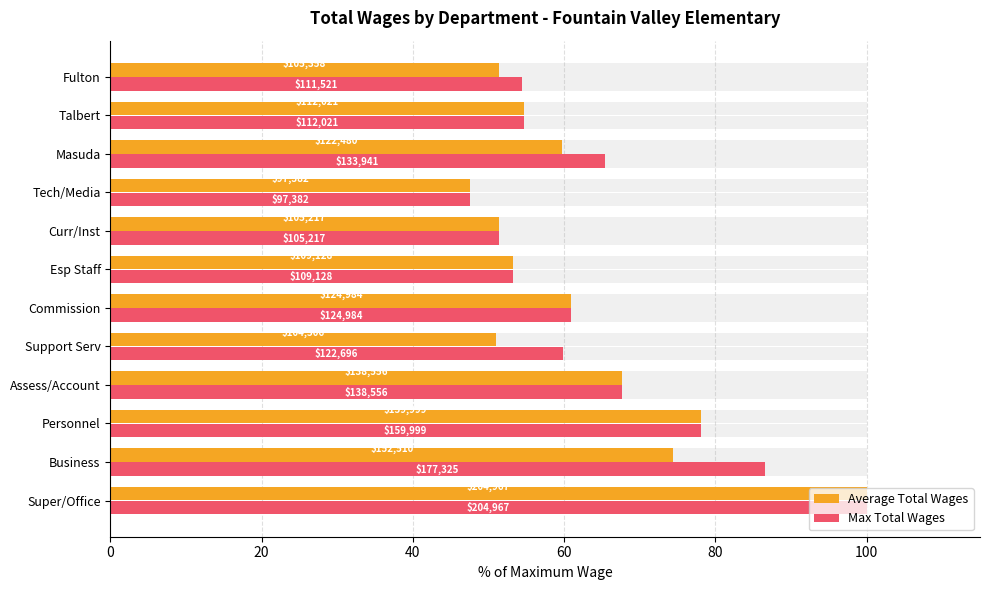

Is the value of Average Total Wages at 80 greater than the value of Max Total Wages at 100?

No